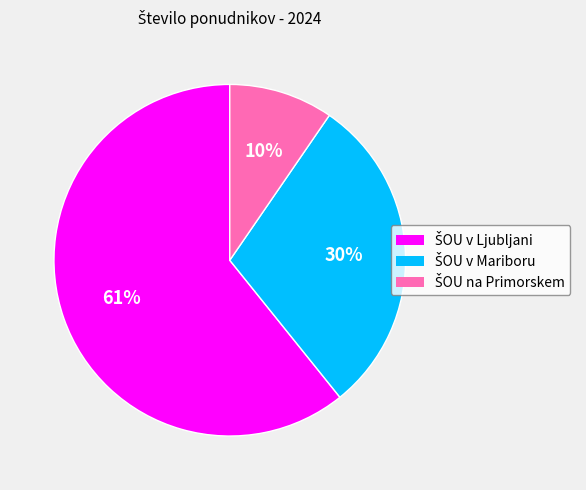

Is there a majority slice in this chart?

Yes